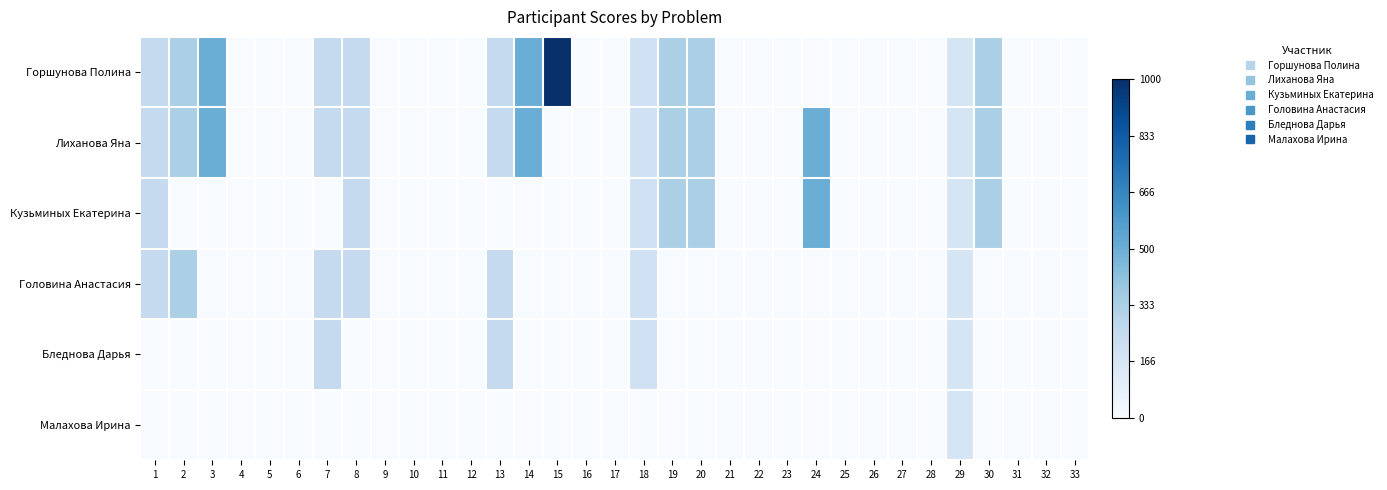

Which label corresponds to the largest value in the chart?

15